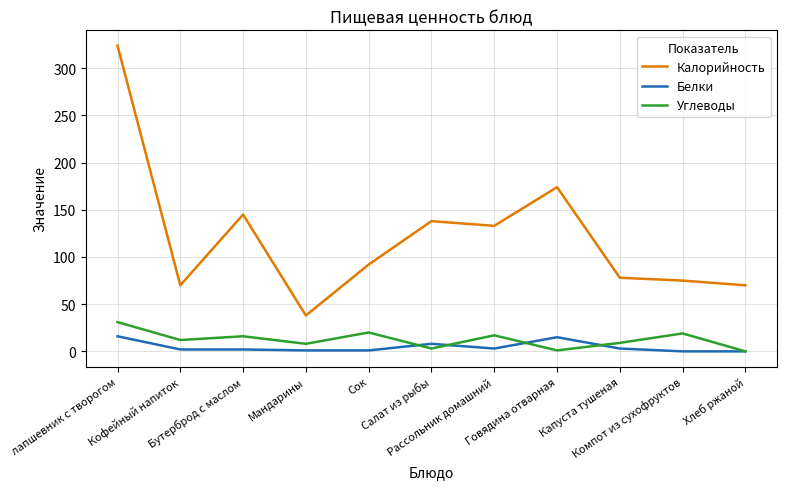

True or false: Калорийность and Углеводы intersect in this chart.

False